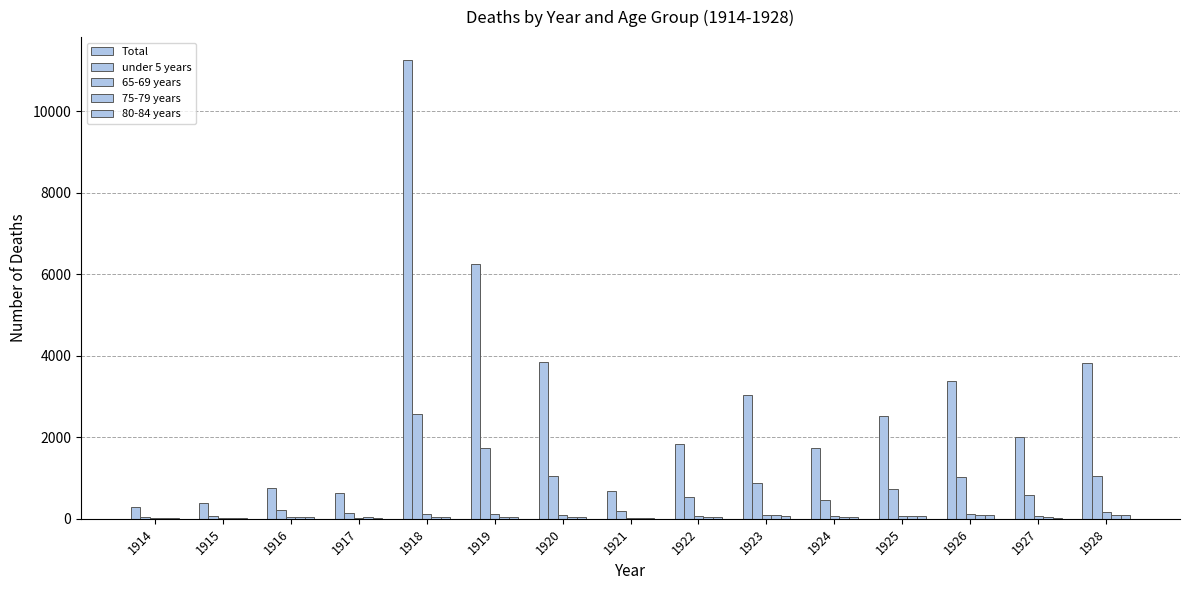

Count the number of data series in this chart.

5